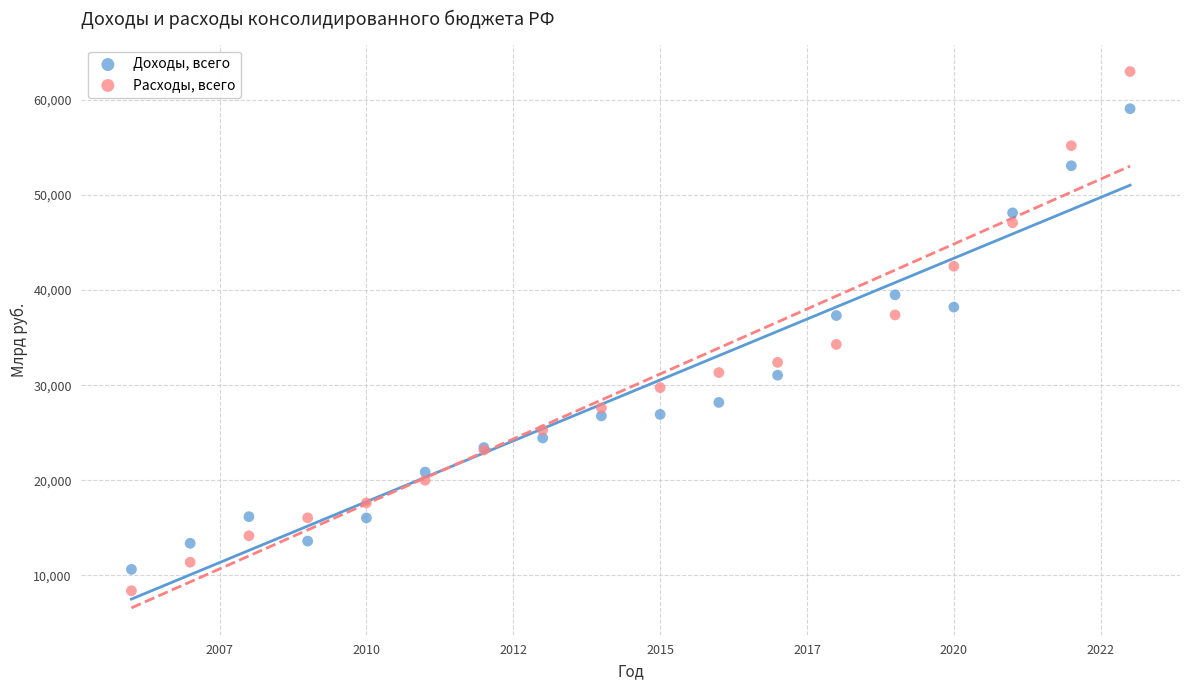

Which series has the largest Y range (max minus min)?

Расходы, всего